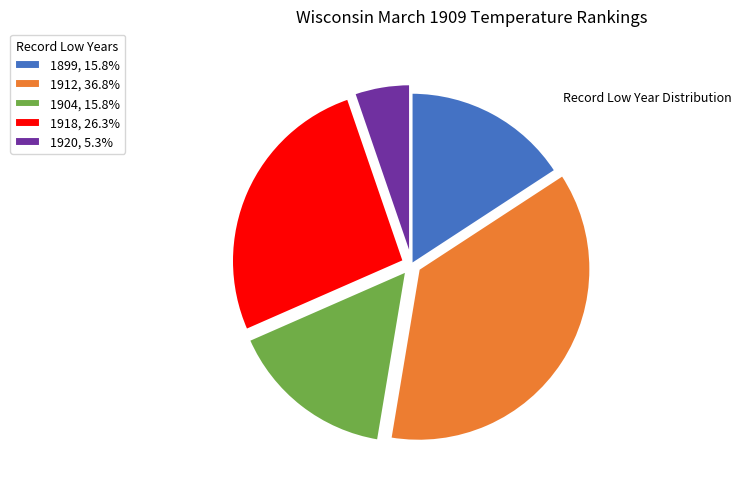

Is there a majority slice in this chart?

No